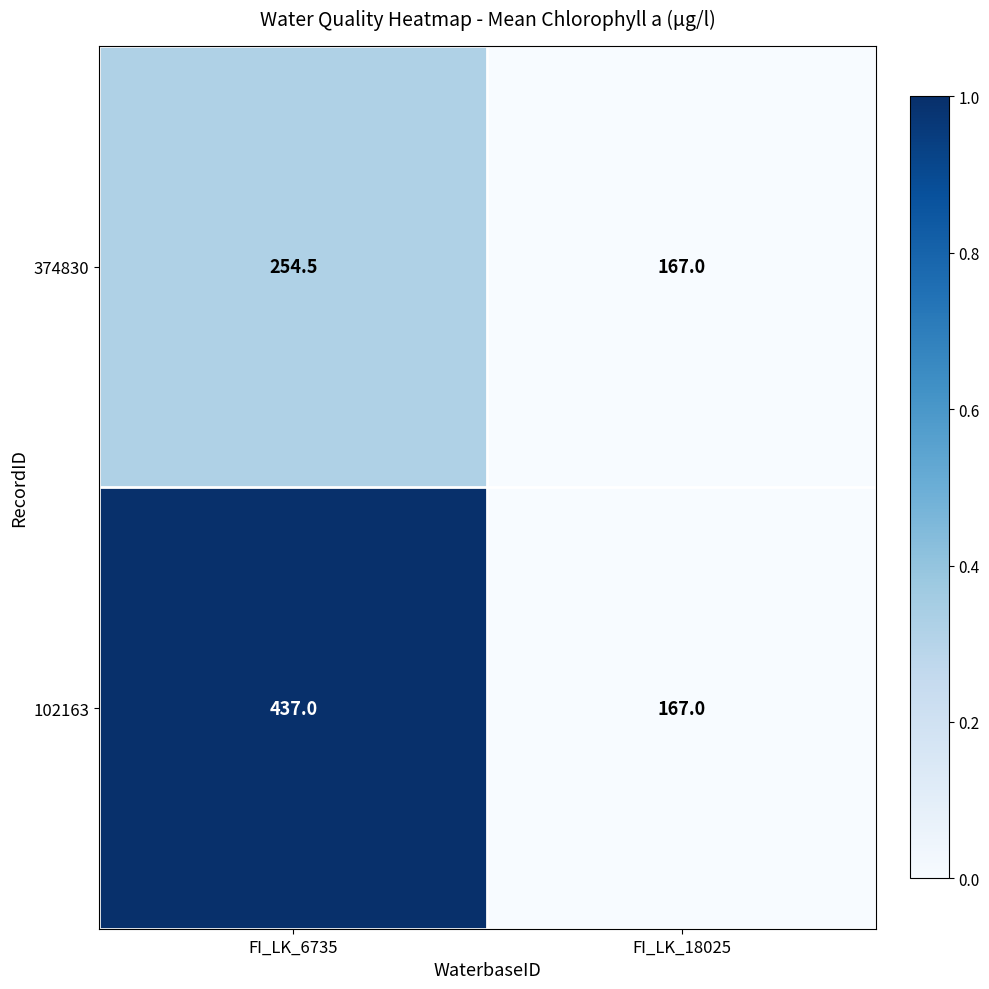

What is the sum of all 374830 values?

421.5